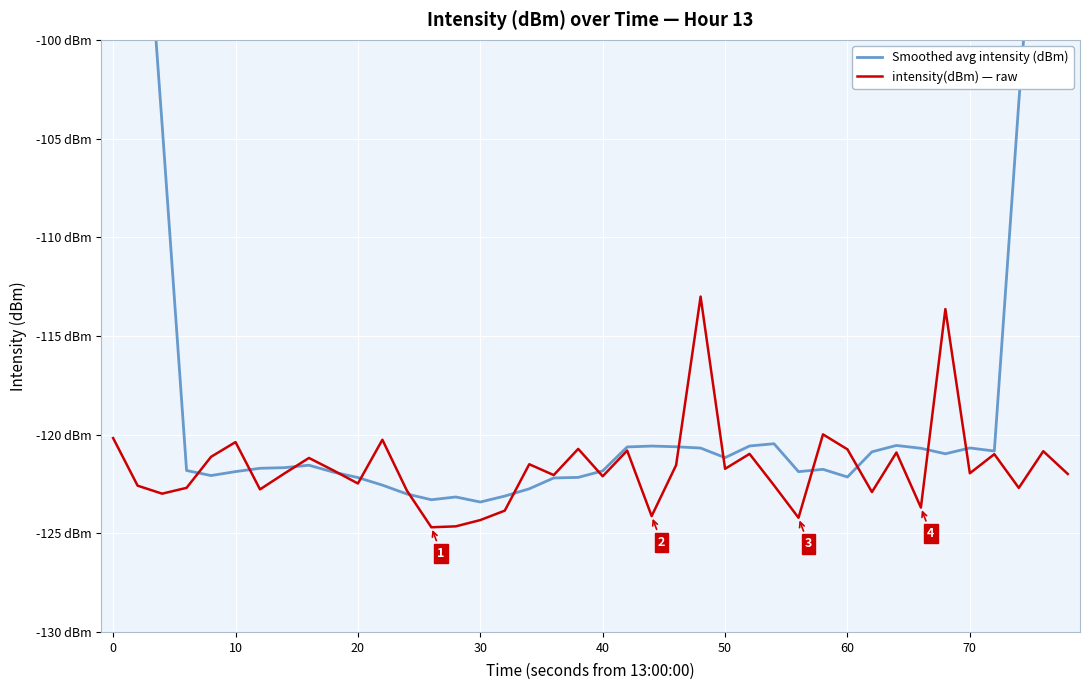

What are all the series names shown in the legend?

Smoothed avg intensity (dBm), intensity(dBm) — raw